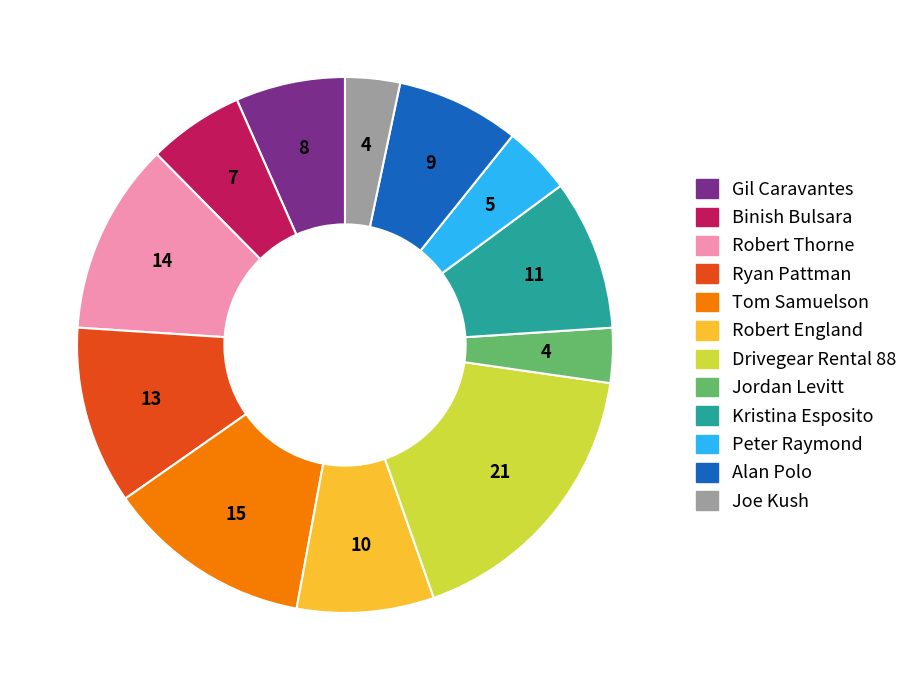

Is the sum of Gil Caravantes and Tom Samuelson greater than half?

No